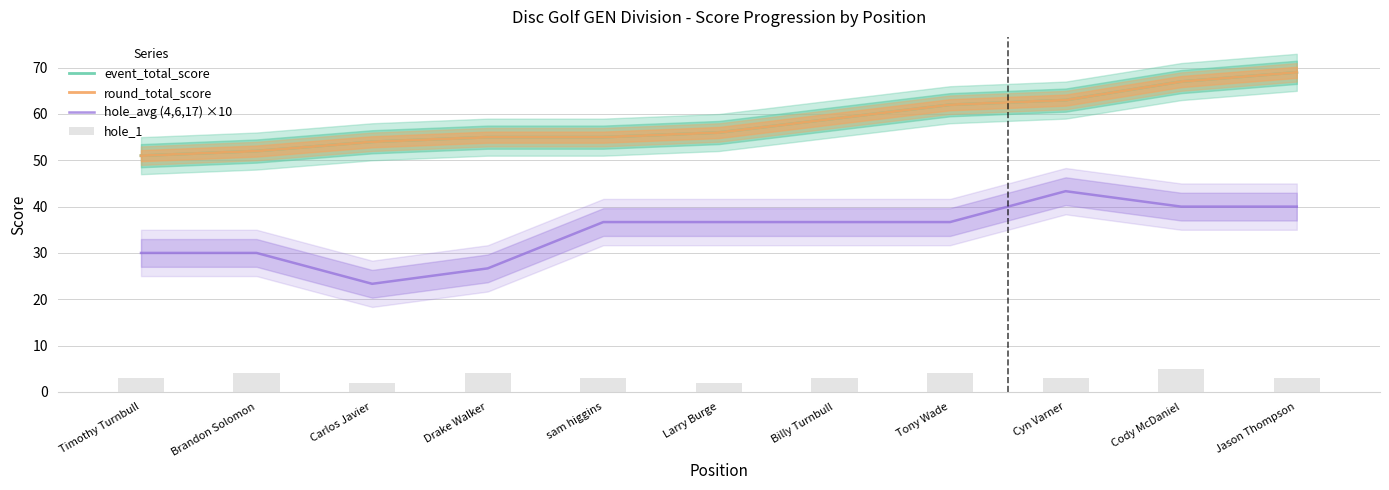

Reading right to left, list all the values displayed in this chart.

event_total_score: 69.0	67.0	63.0	62.0	59.0	56.0	55.0	55.0	54.0	52.0	51.0
round_total_score: 69.0	67.0	63.0	62.0	59.0	56.0	55.0	55.0	54.0	52.0	51.0
hole_avg (4,6,17) ×10: 40.0	40.0	43.3	36.7	36.7	36.7	36.7	26.7	23.3	30.0	30.0
hole_1: 3.0	5.0	3.0	4.0	3.0	2.0	3.0	4.0	2.0	4.0	3.0